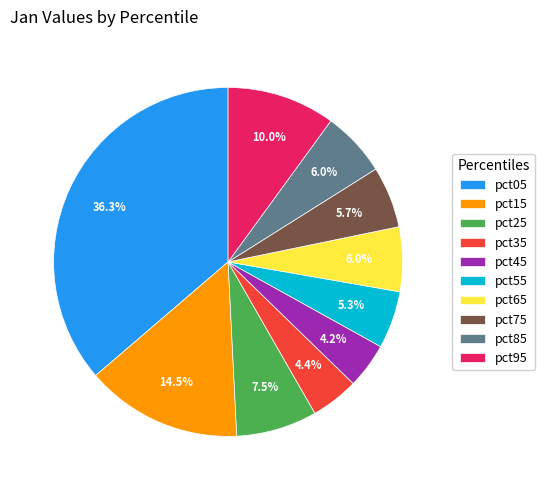

Do pct55 and pct25 together represent more than half of the pie?

No